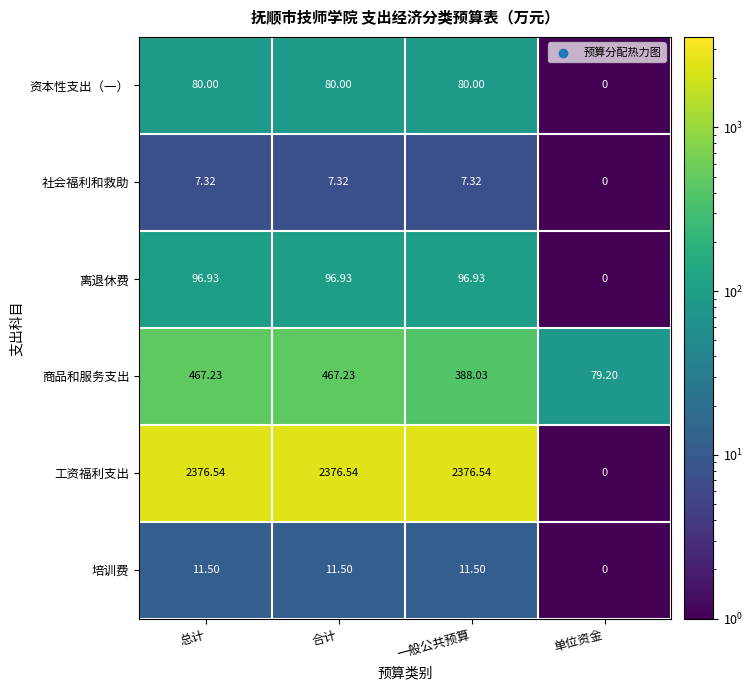

Count the number of categories in the chart.

4